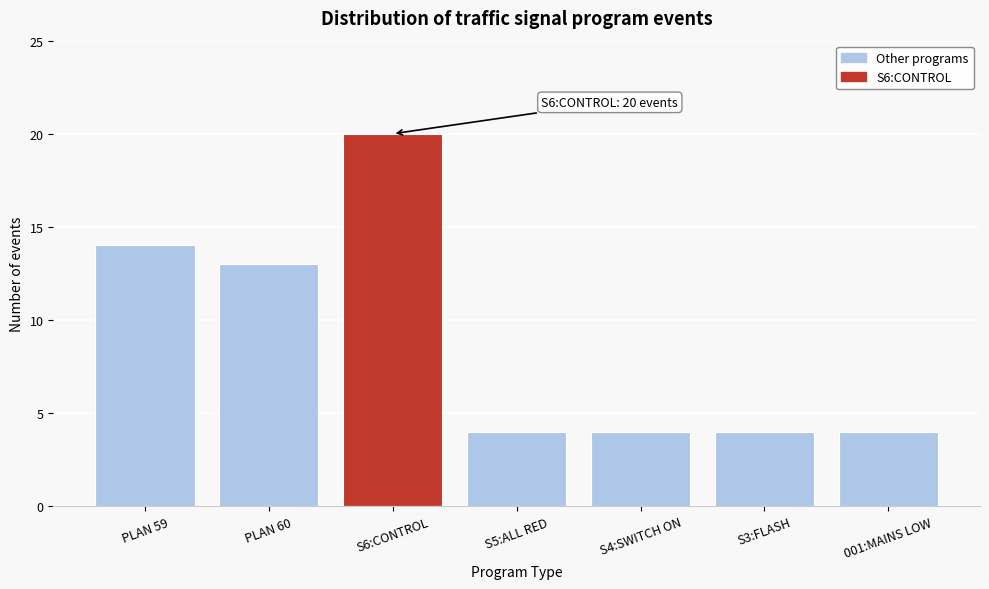

Reading right to left, list all the values displayed in this chart.

4	4	4	4	20	13	14